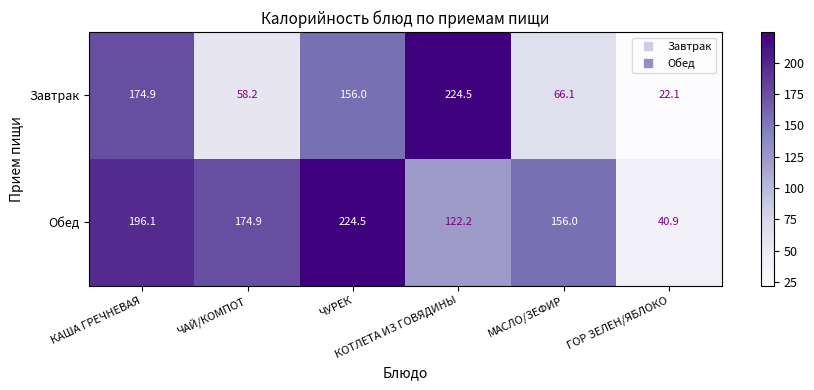

What is the minimum value shown in the chart?

22.1